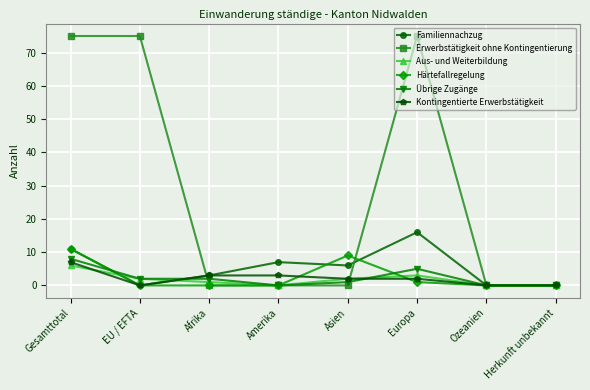

What is the maximum value for Härtefallregelung?

11